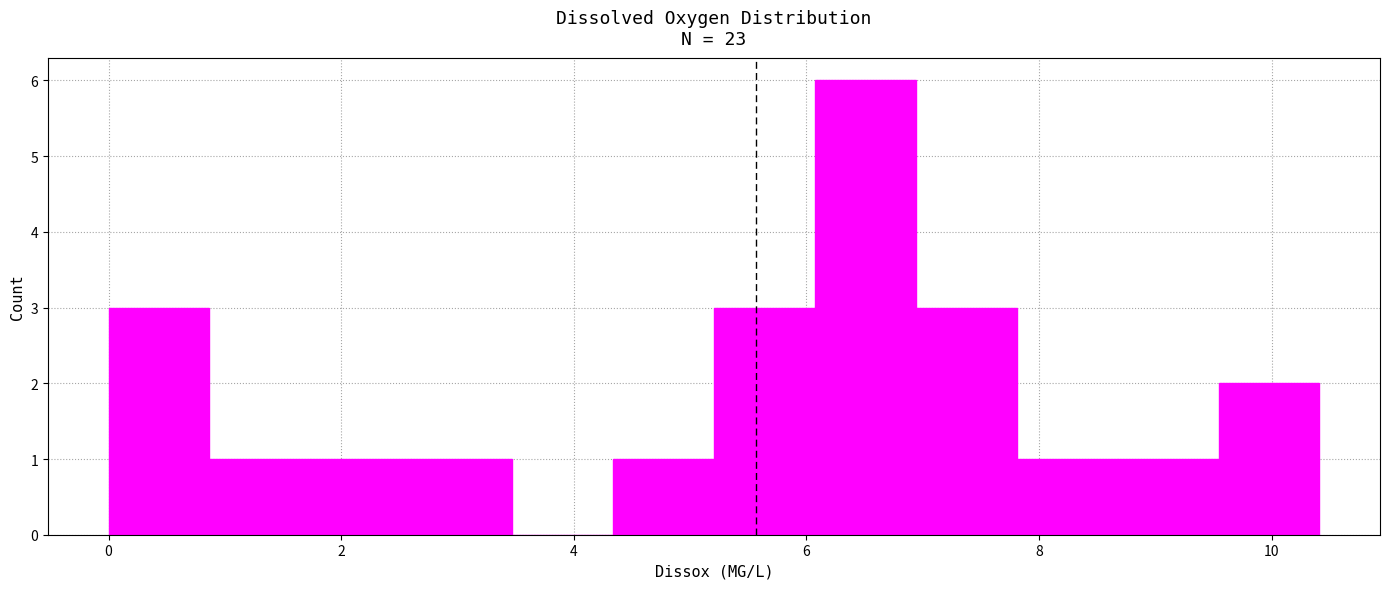

Which range on the x-axis has the tallest bar?

6.0 to 7.0